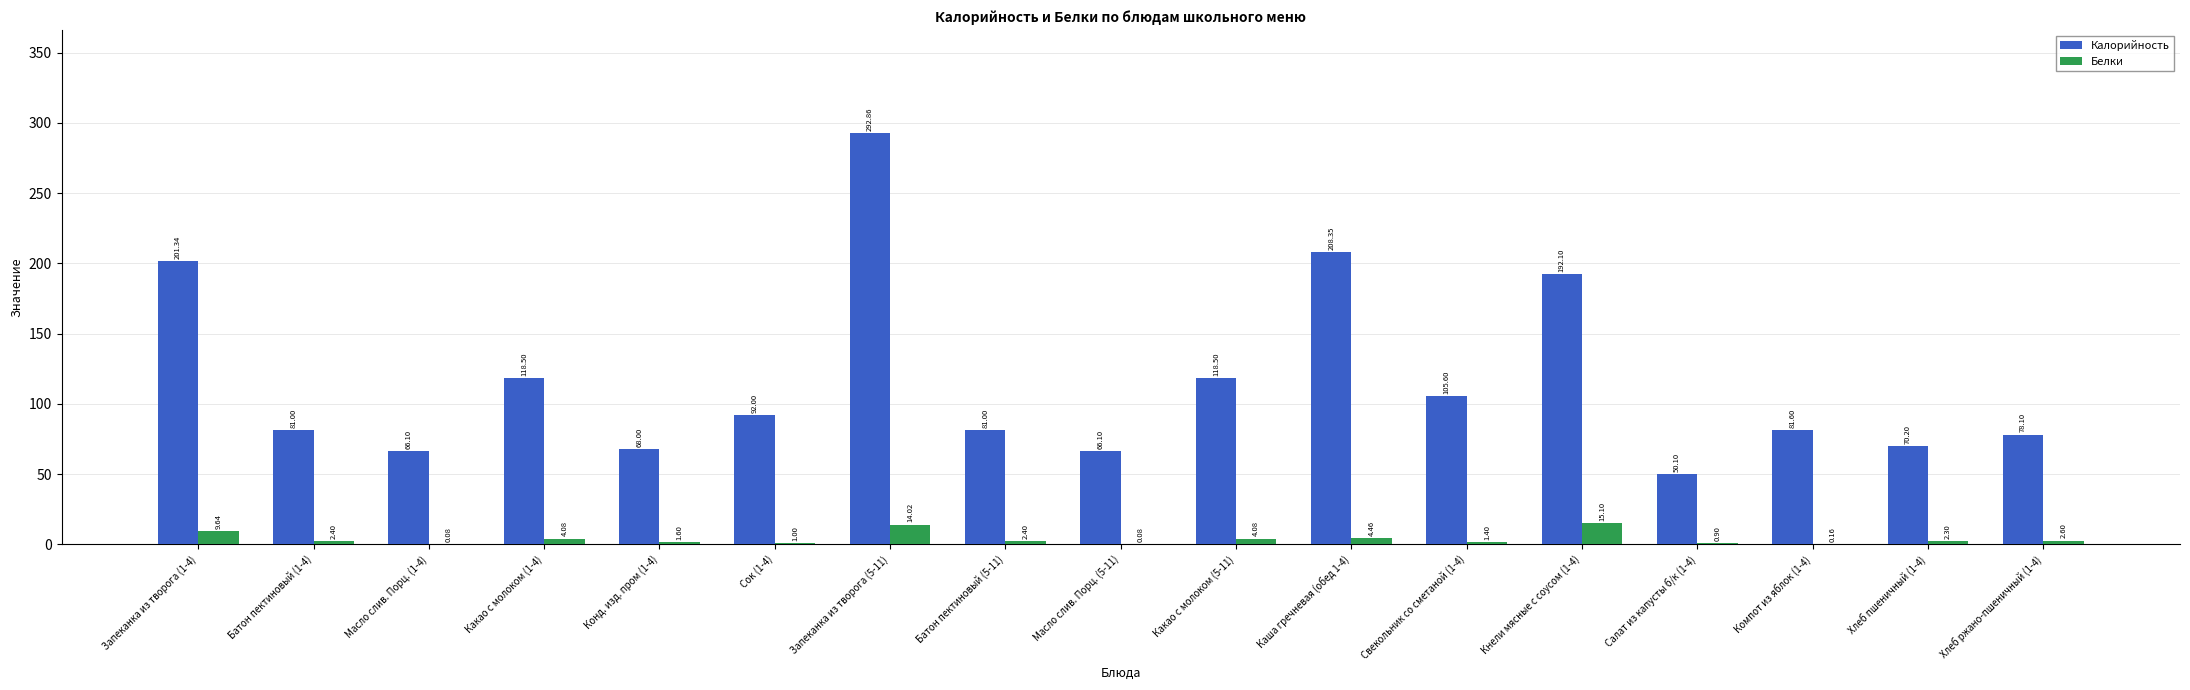

Read the Белки value at Хлеб ржано-пшеничный (1-4).

2.6